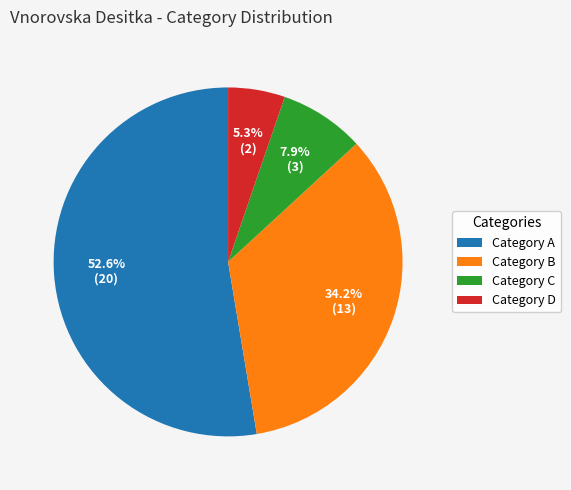

Which slice is the largest?

Category A